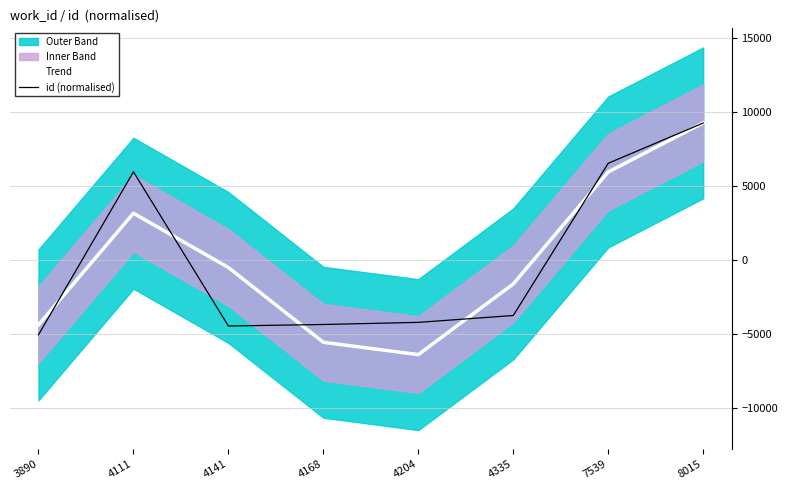

At which label does Trend first exceed -495?

4111